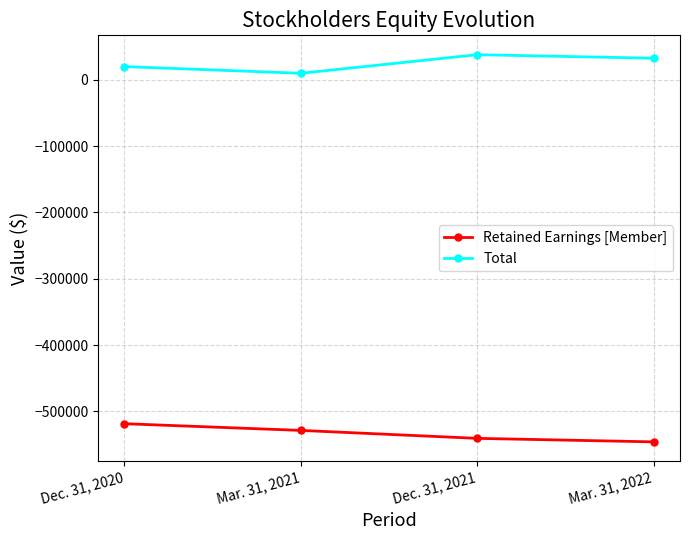

What are all the series names shown in the legend?

Retained Earnings [Member], Total